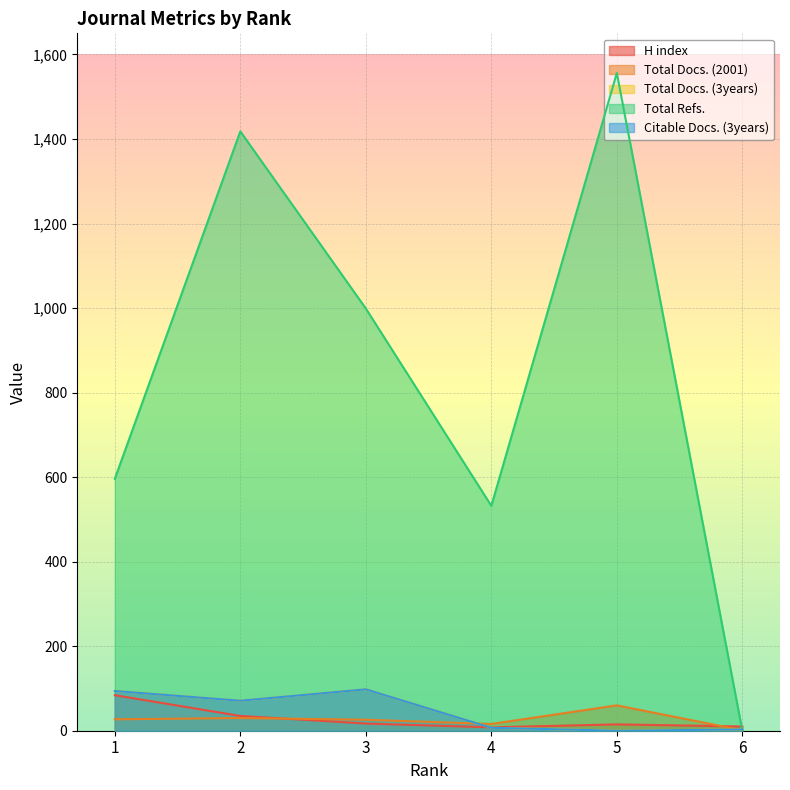

How many values in the Citable Docs. (3years) series are below 71?

3